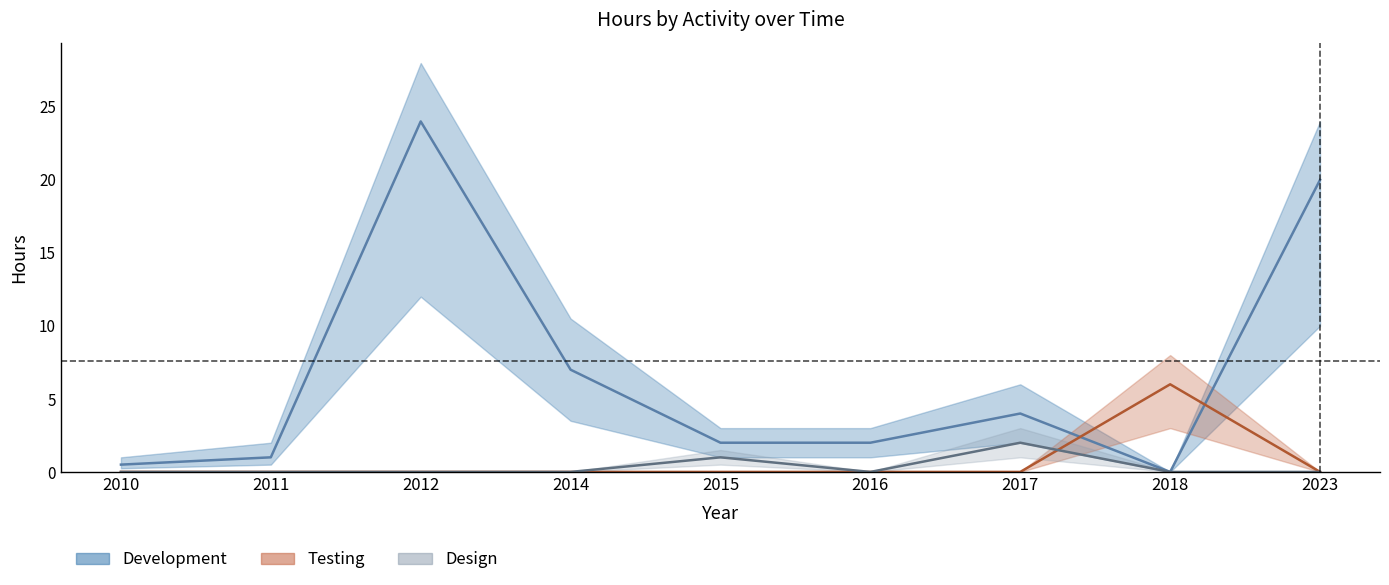

Which category has the lowest value across all series?

2018